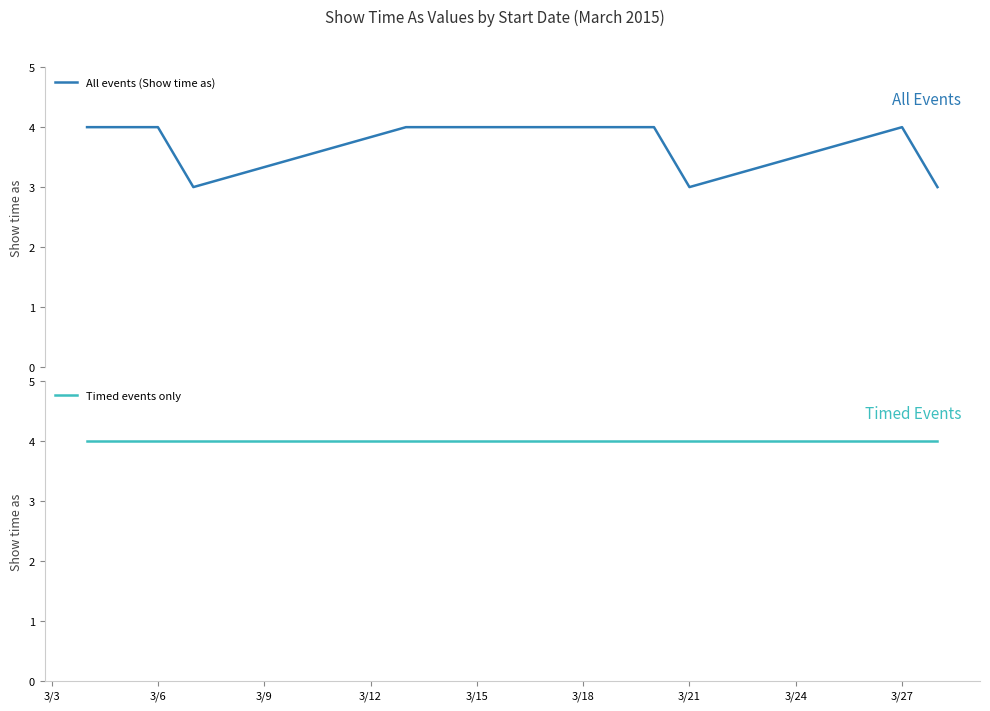

Which category has the highest value in the Timed events only series?

3/3